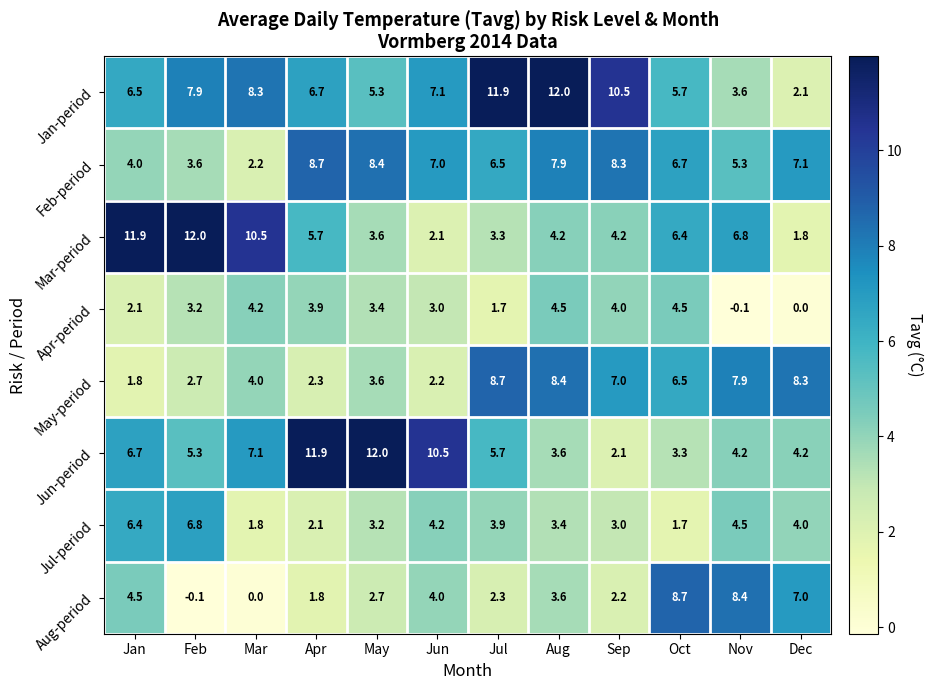

Where is Jun-period nearest to the value 7?

Mar